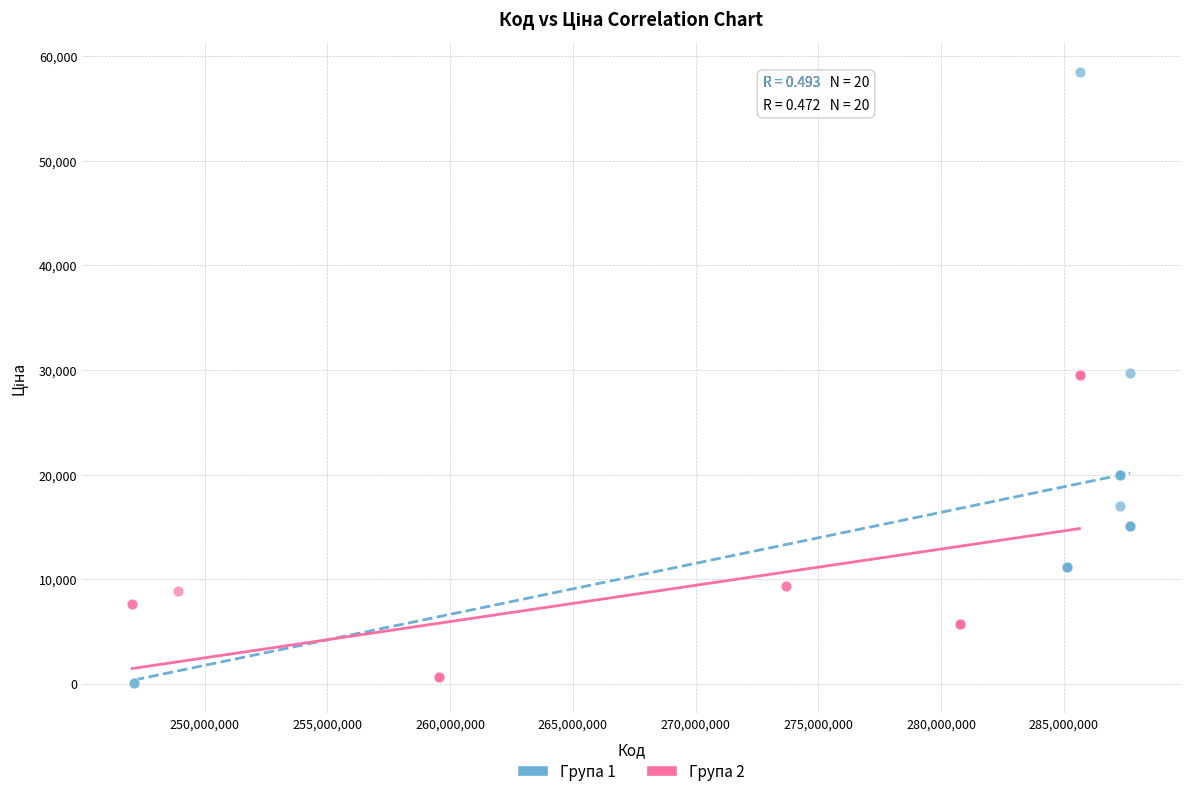

Which series has the widest spread of Y values?

Група 1